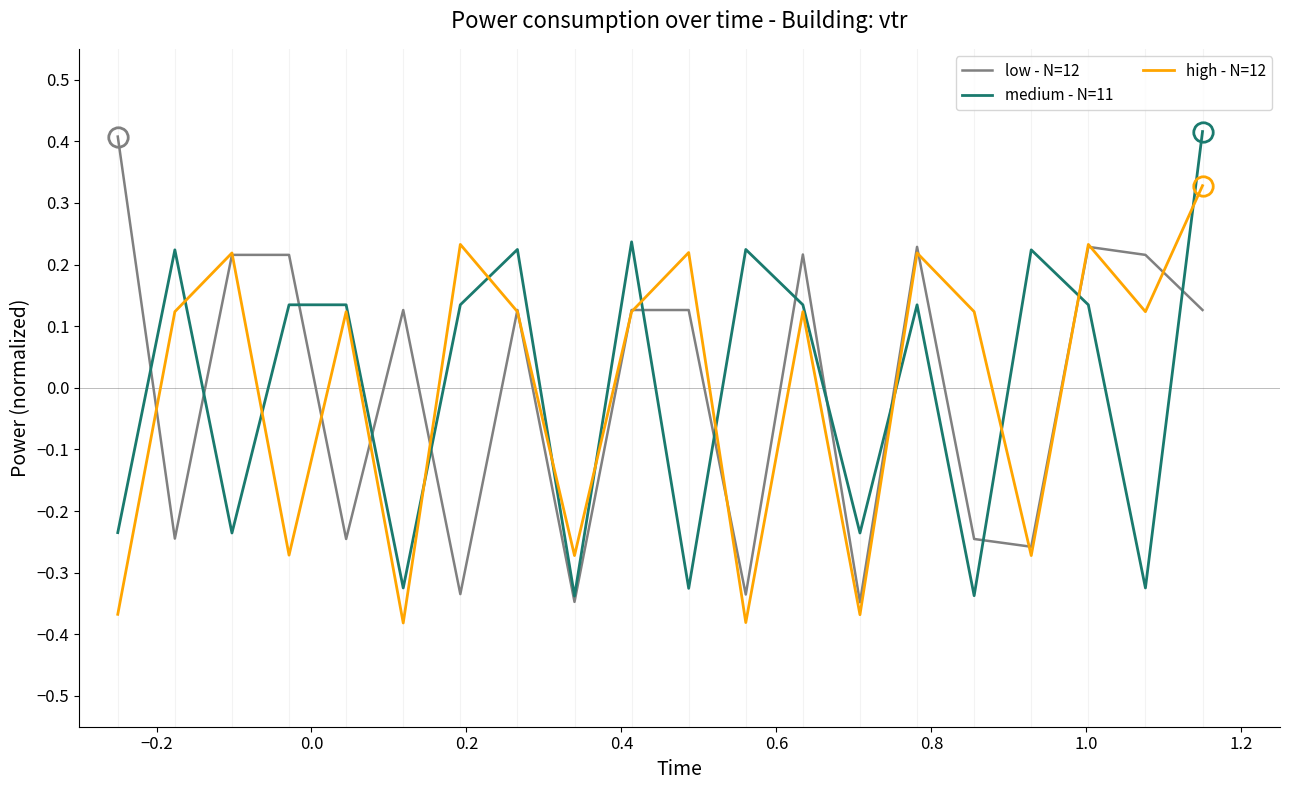

At how many categories does at least one series exceed 0?

18